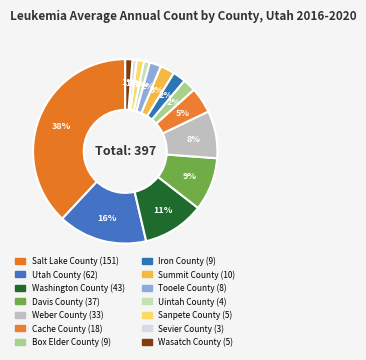

True or false: Cache County accounts for 5% of the total.

True